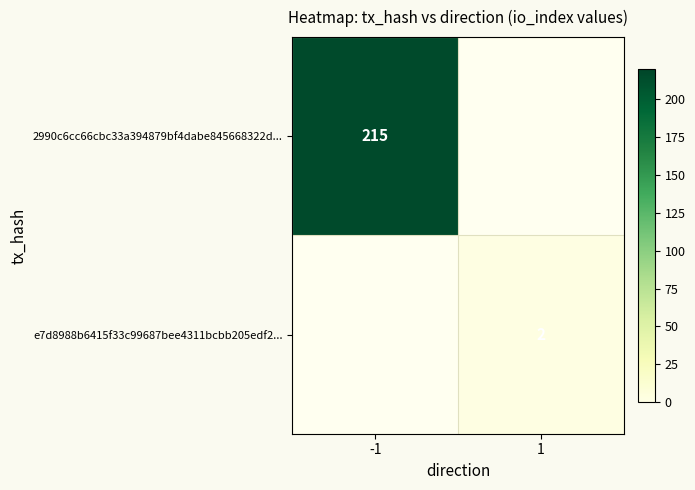

Is it true that e7d8988b6415f33c99687bee4311bcbb205edf2... equals 1 at 1?

False